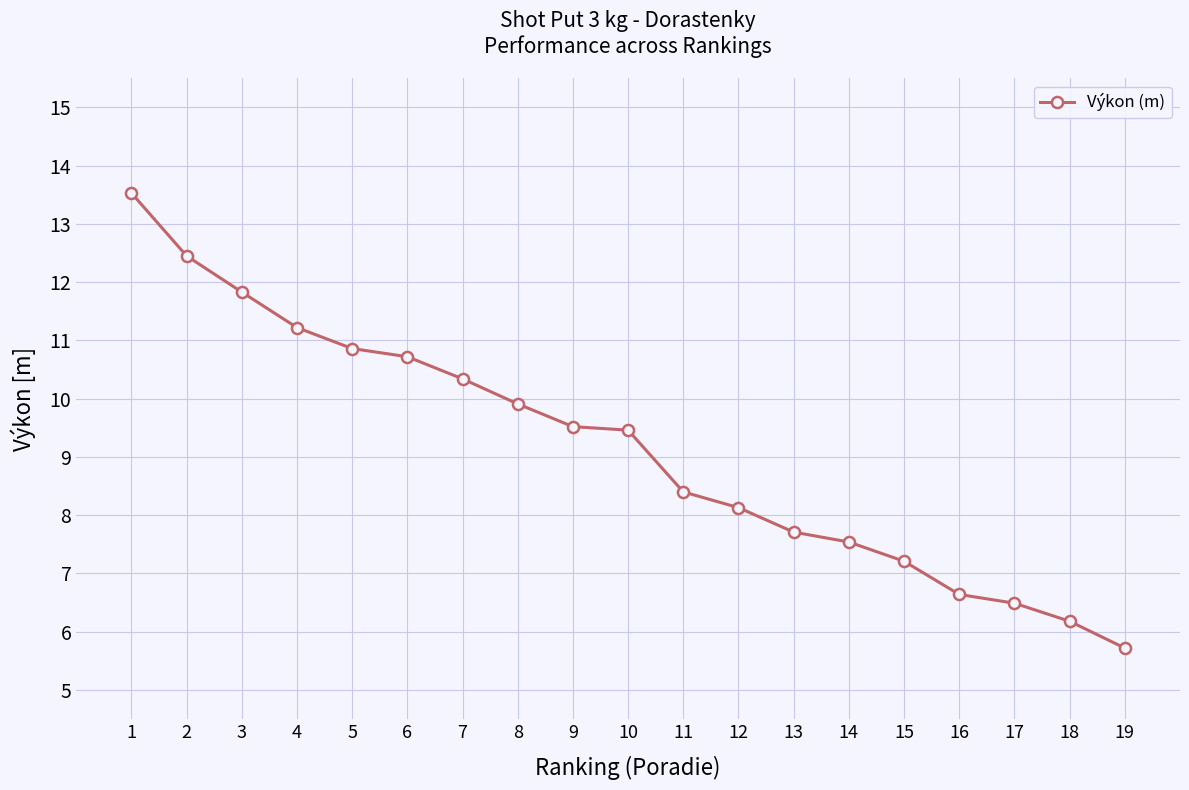

How many categories are shown in the chart?

19